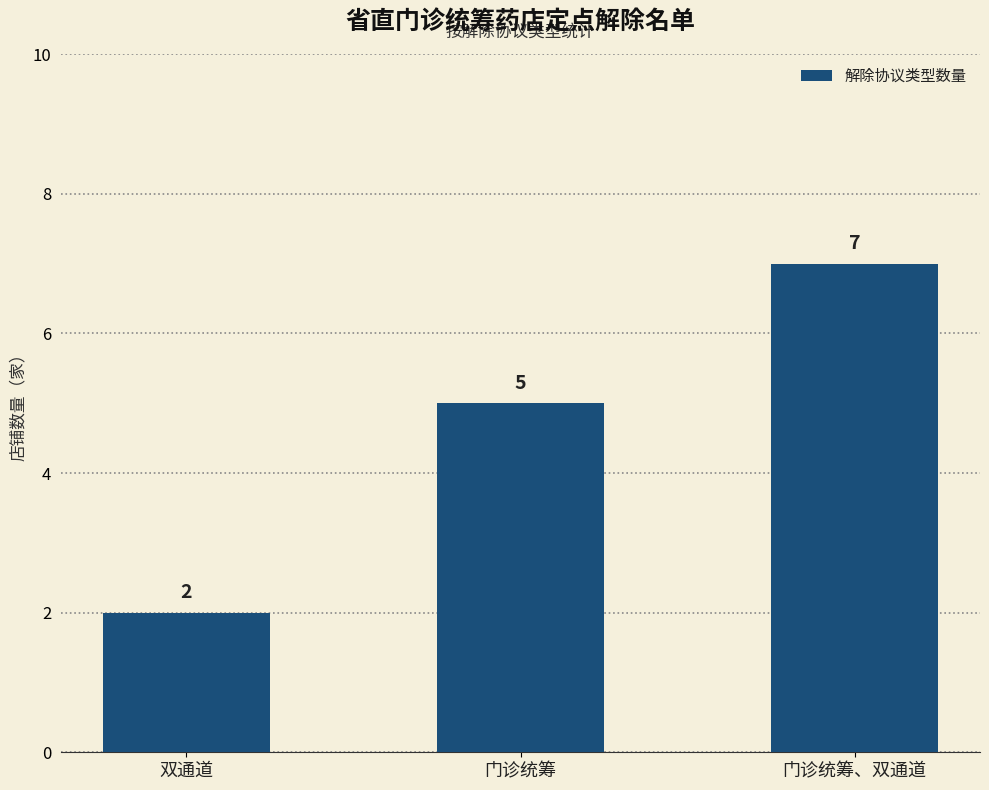

Where is the data nearest to the value 4?

门诊统筹